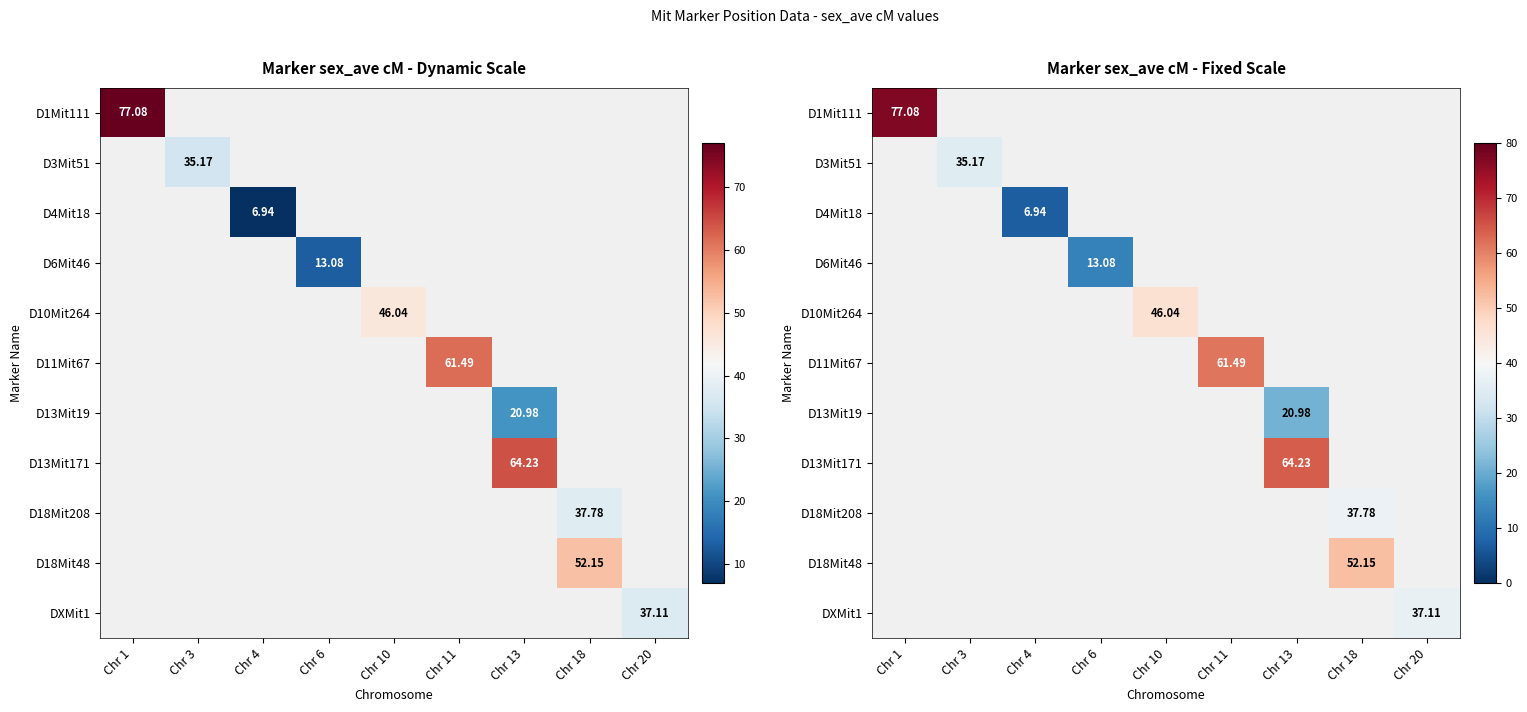

At how many categories does at least one series exceed 32?

7